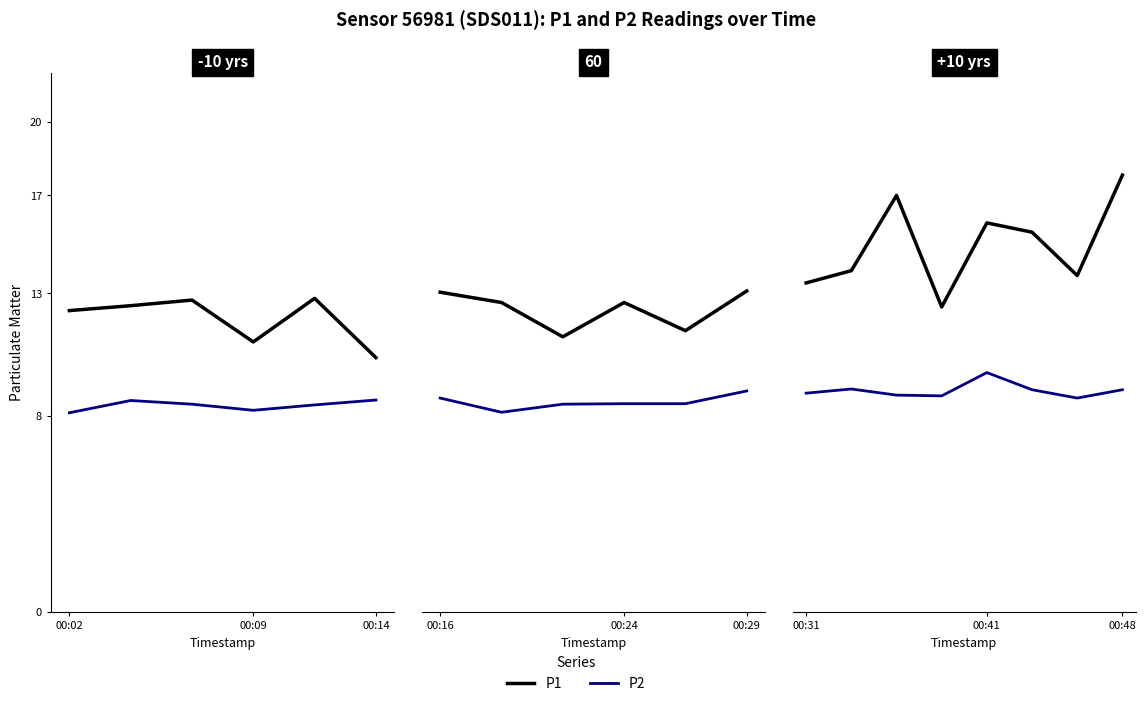

At which category is the sum across all series the highest?

00:48